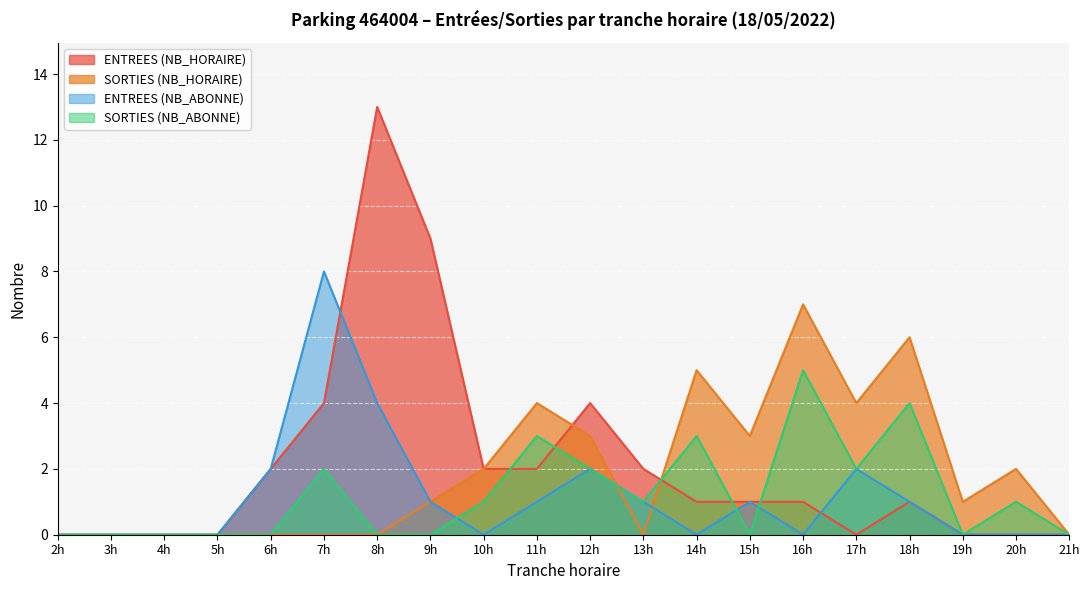

Reading left to right, transcribe all the data shown in this chart.

ENTREES (NB_HORAIRE): 0	0	0	0	2	4	13	9	2	2	4	2	1	1	1	0	1	0	0	0
SORTIES (NB_HORAIRE): 0	0	0	0	0	0	0	1	2	4	3	0	5	3	7	4	6	1	2	0
ENTREES (NB_ABONNE): 0	0	0	0	2	8	4	1	0	1	2	1	0	1	0	2	1	0	0	0
SORTIES (NB_ABONNE): 0	0	0	0	0	2	0	0	1	3	2	1	3	0	5	2	4	0	1	0